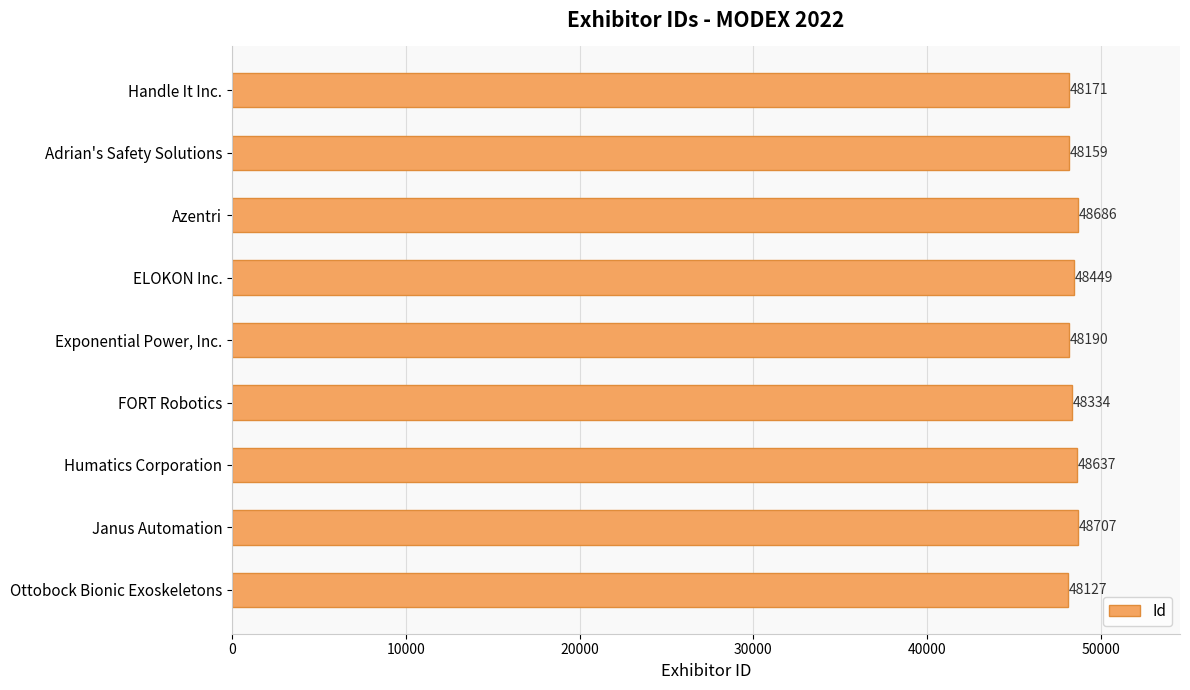

Where is the data nearest to the value 48417?

ELOKON Inc.